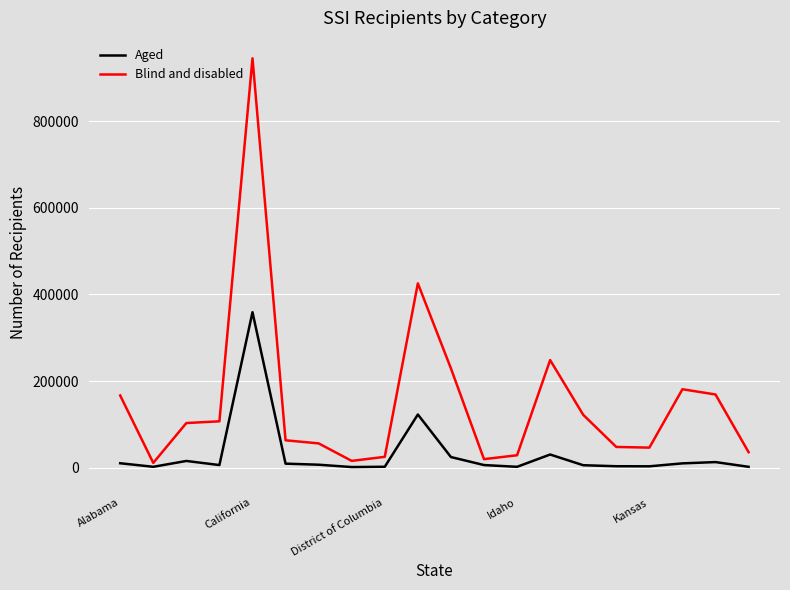

List the series in order of their overall mean, highest first.

Blind and disabled, Aged